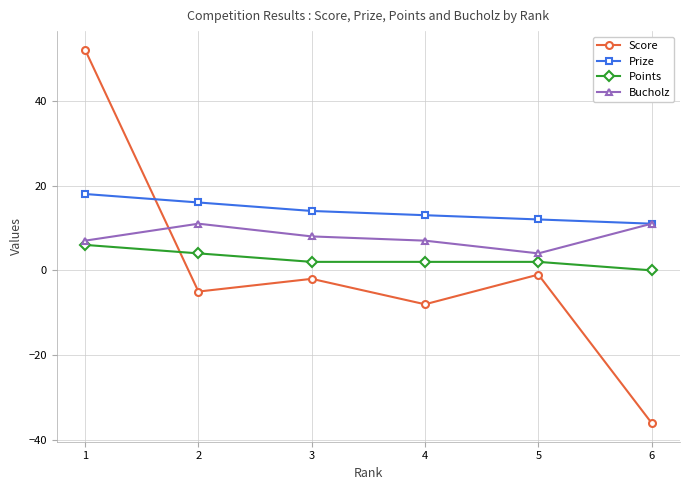

Count the number of categories in the chart.

6